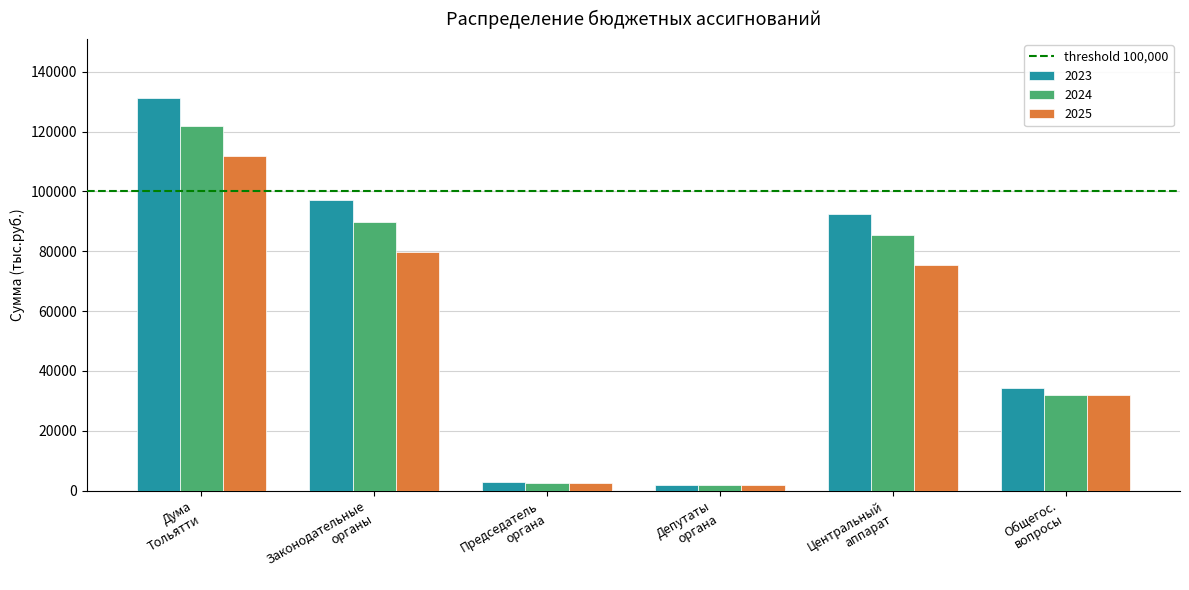

What is the difference between the maximum and second lowest values in the 2023 series?

128460